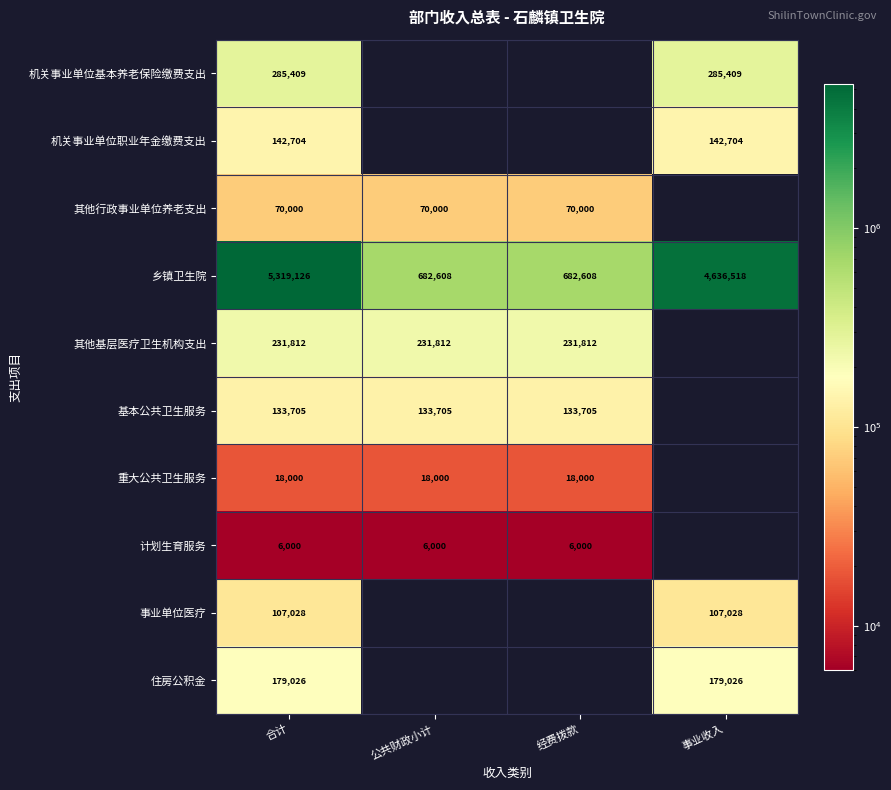

Is it true that 机关事业单位基本养老保险缴费支出 equals 285409 at 合计?

True